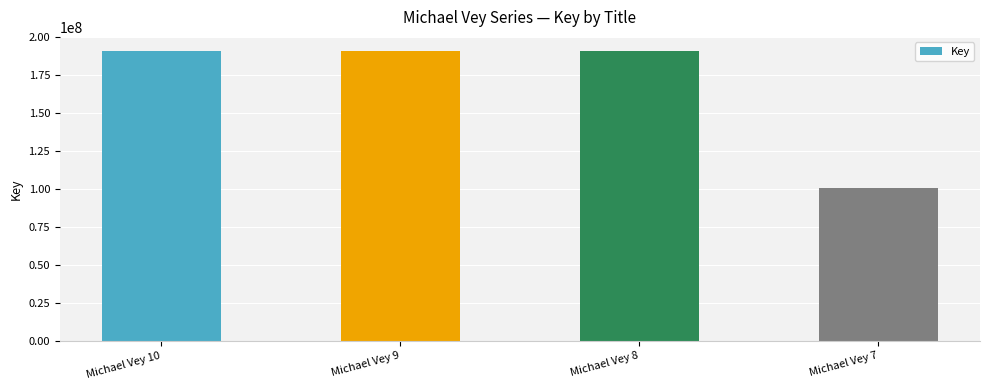

Is it true that the value at Michael Vey 7 is 153093056?

False